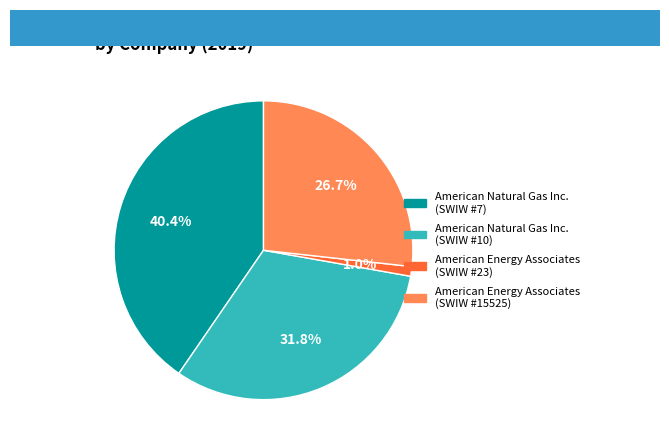

Is there a majority slice in this chart?

No